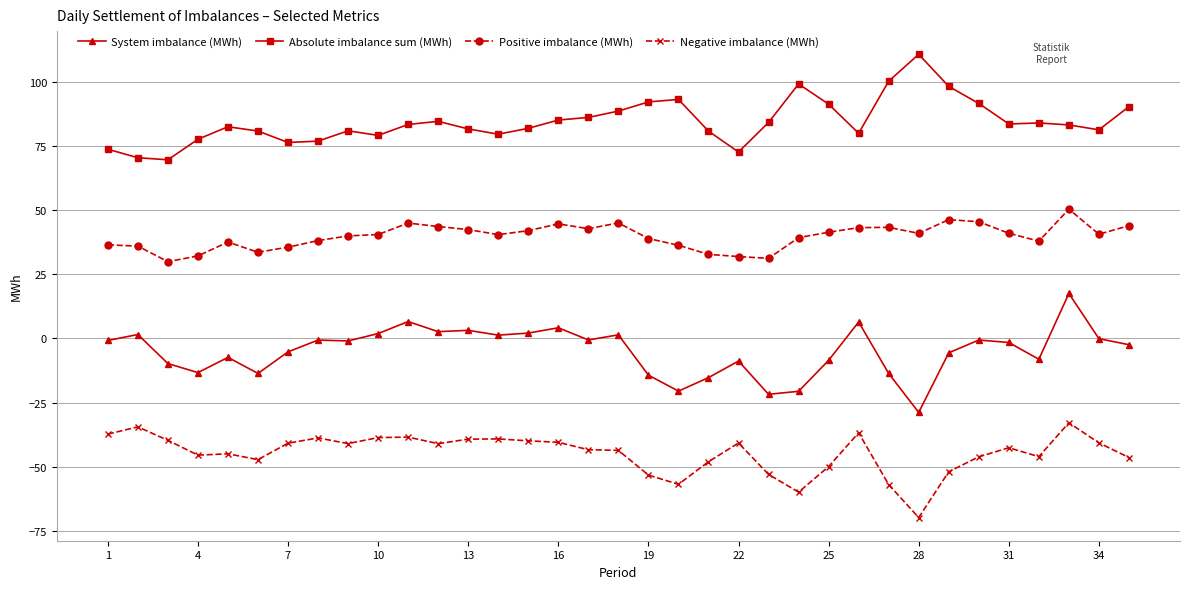

Does the chart display data point markers on the line(s)?

Yes